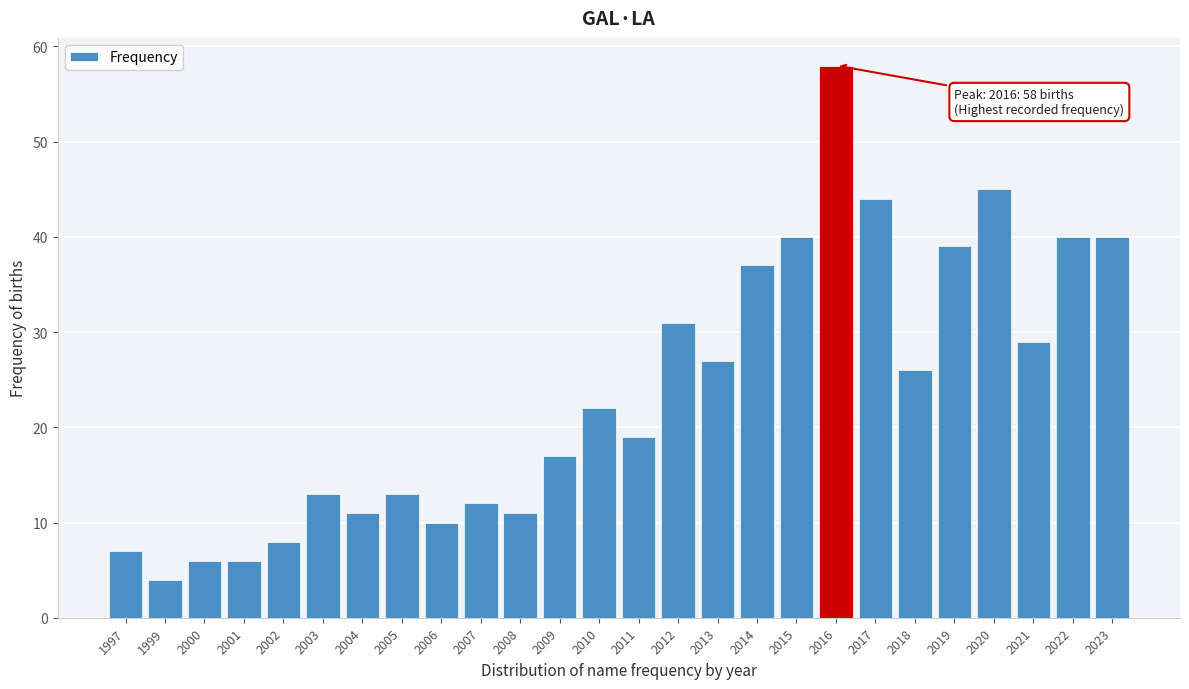

Reading left to right, transcribe all the data shown in this chart.

7	4	6	6	8	13	11	13	10	12	11	17	22	19	31	27	37	40	58	44	26	39	45	29	40	40